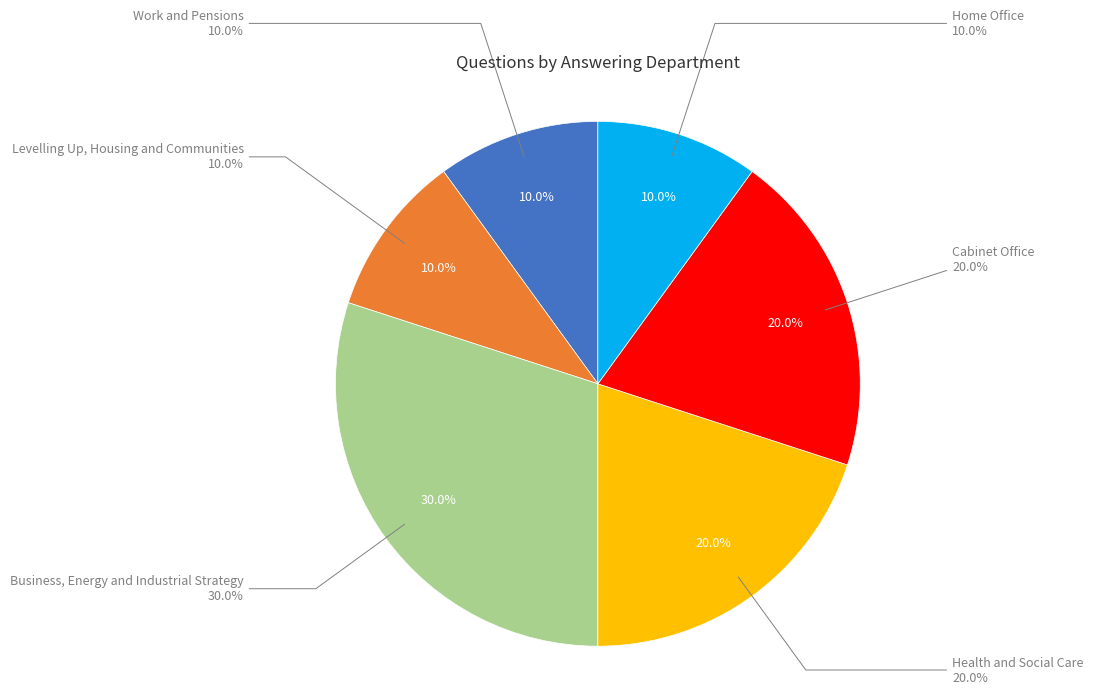

Which category has the biggest portion of the pie?

Business, Energy and Industrial Strategy